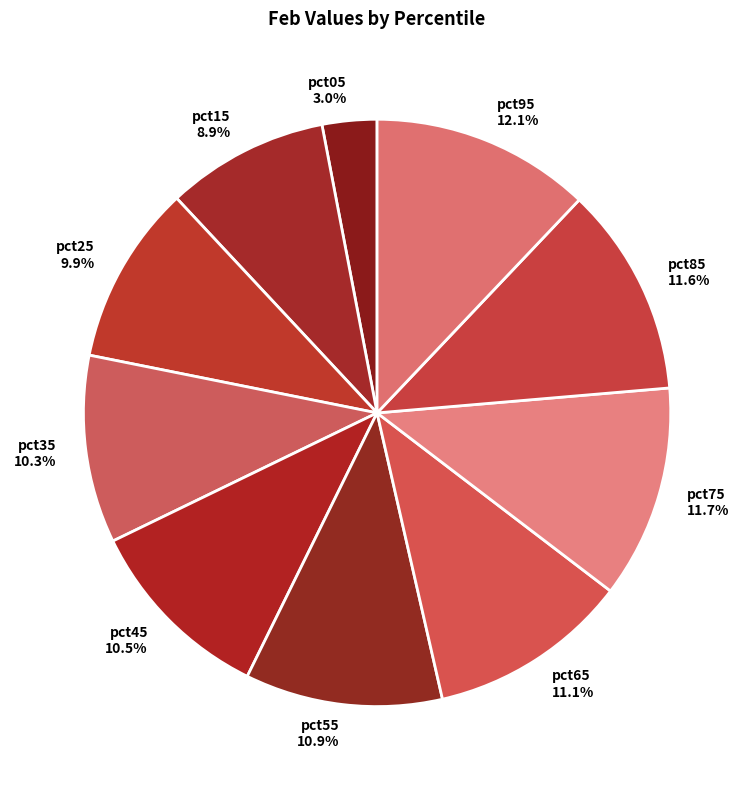

Is the sum of pct25 and pct85 greater than half?

No